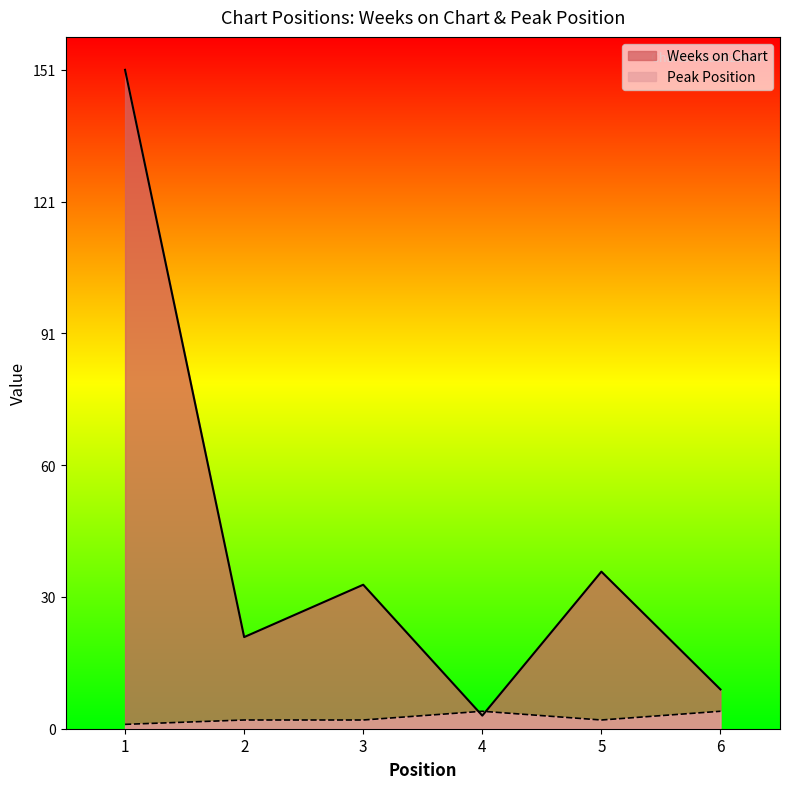

What is the minimum value shown in the chart?

1